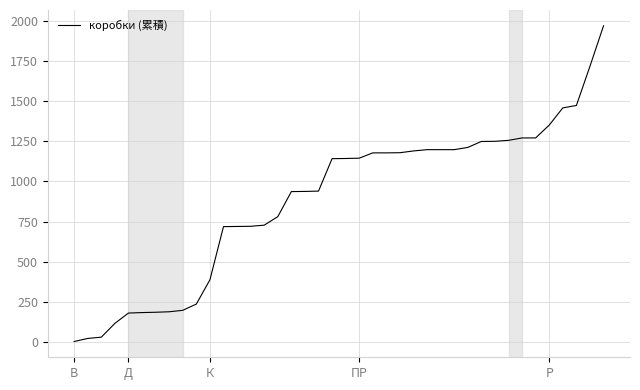

What is the difference between the maximum and minimum values?

1965